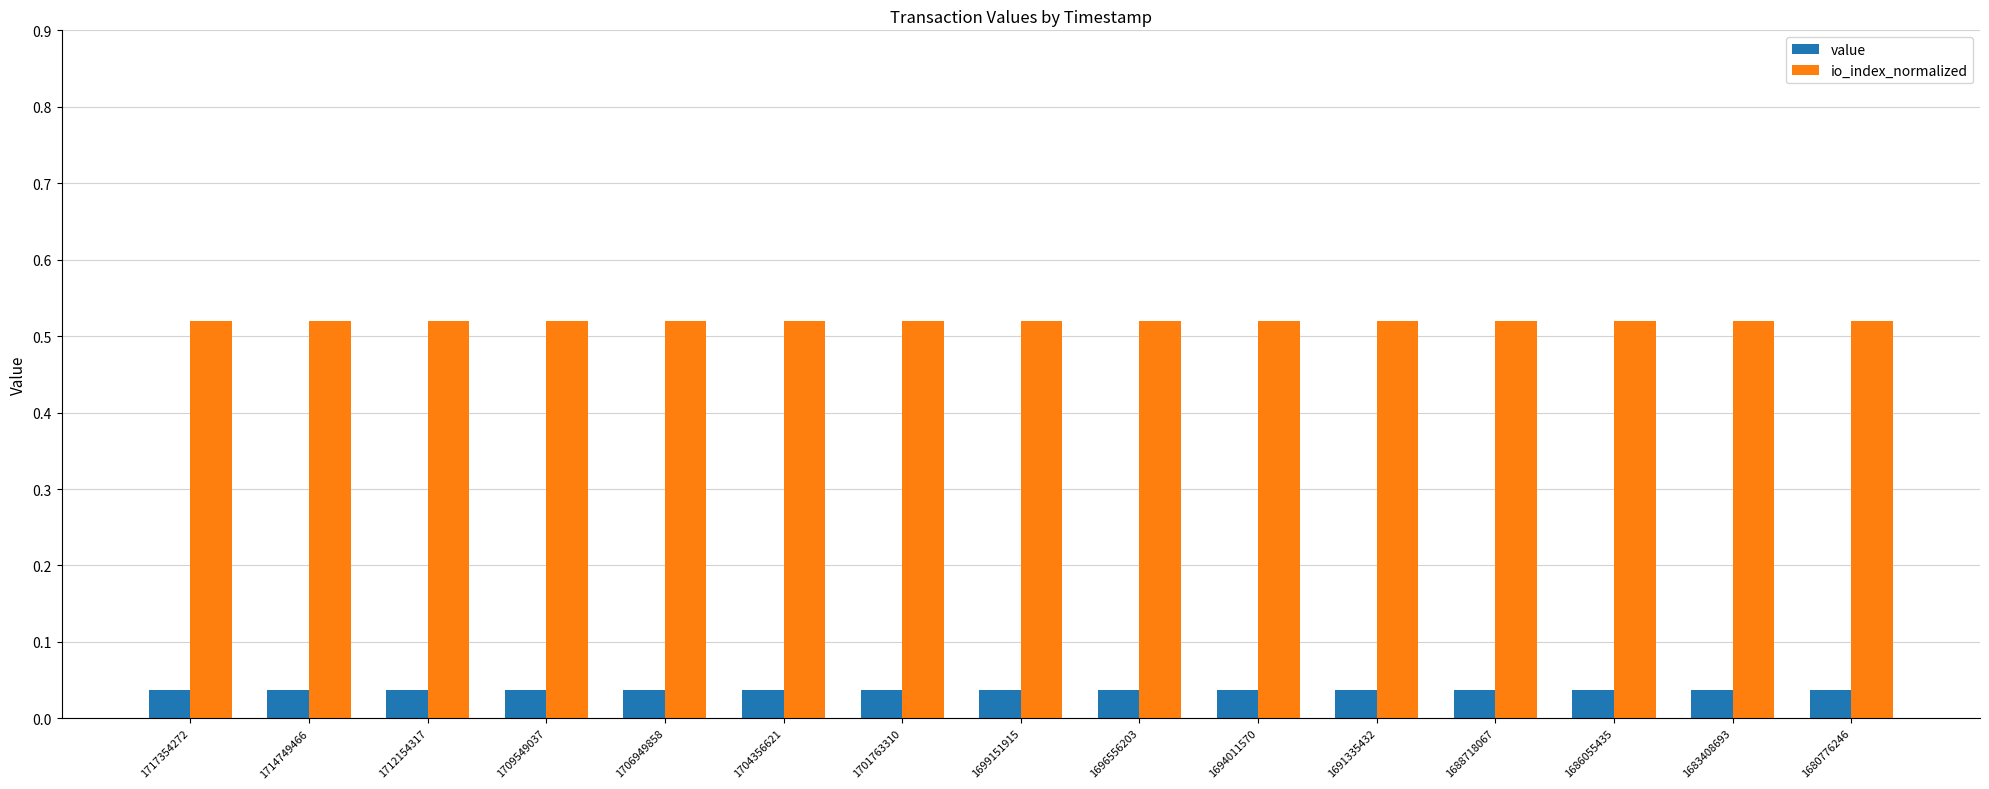

Is the value of io_index_normalized at 1694011570 greater than the value of value at 1688718067?

Yes